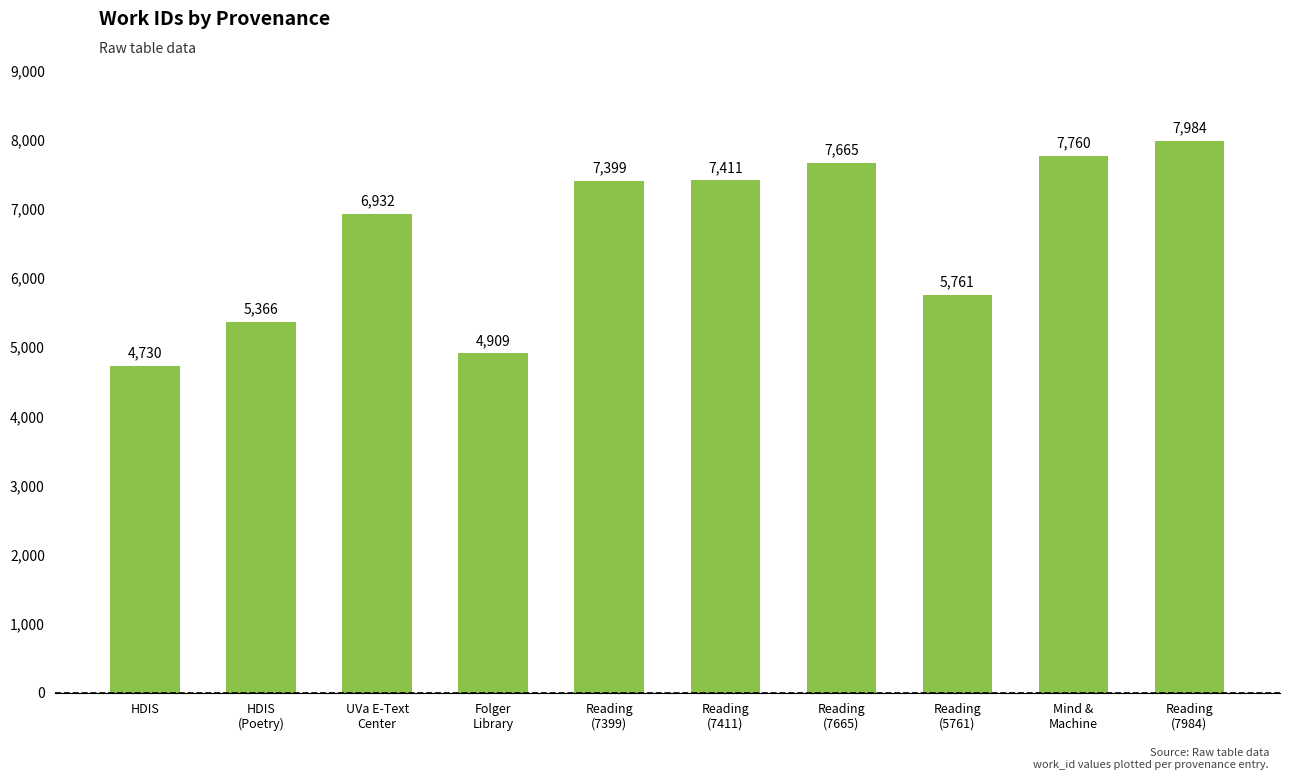

What is the change in value from Folger
Library to Reading
(5761)?

+852